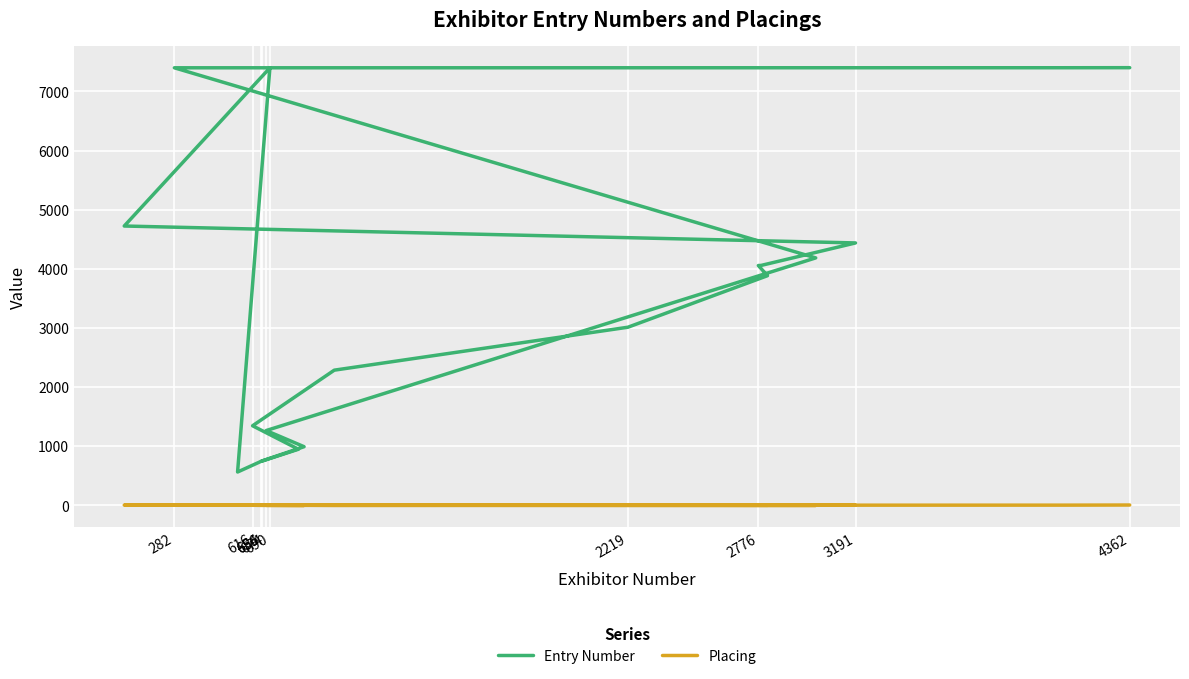

At which label is Placing closest to 5?

2219